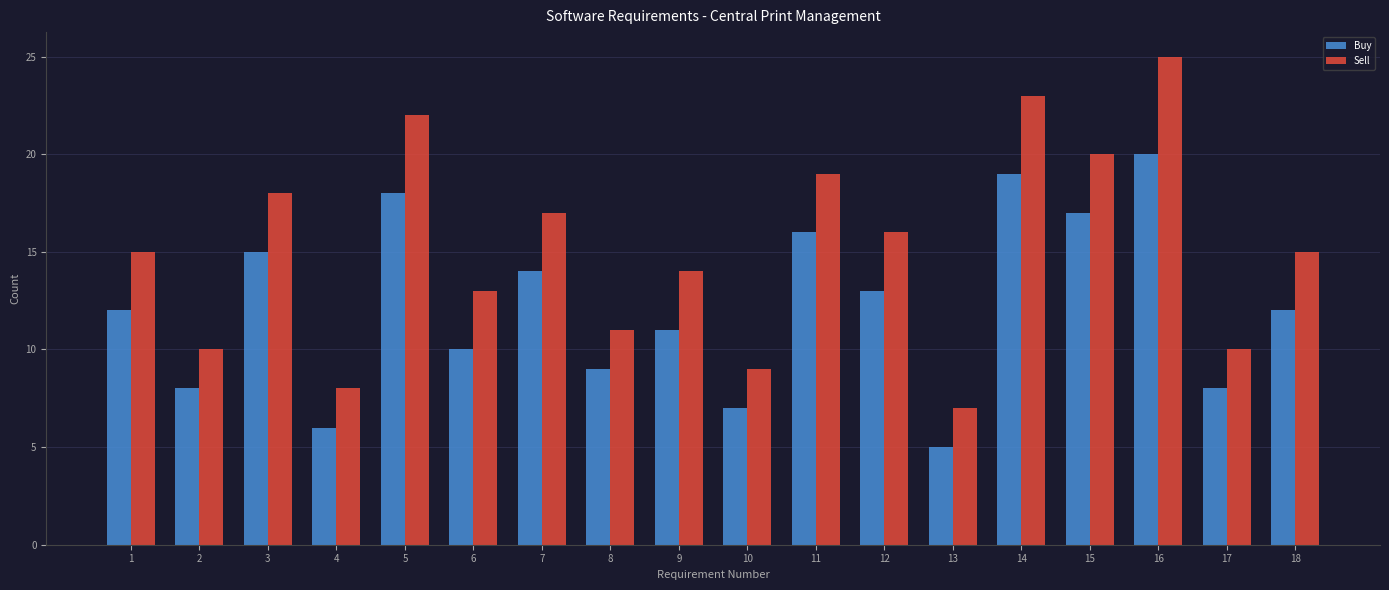

Reading left to right, transcribe all the data shown in this chart.

Buy: 12	8	15	6	18	10	14	9	11	7	16	13	5	19	17	20	8	12
Sell: 15	10	18	8	22	13	17	11	14	9	19	16	7	23	20	25	10	15